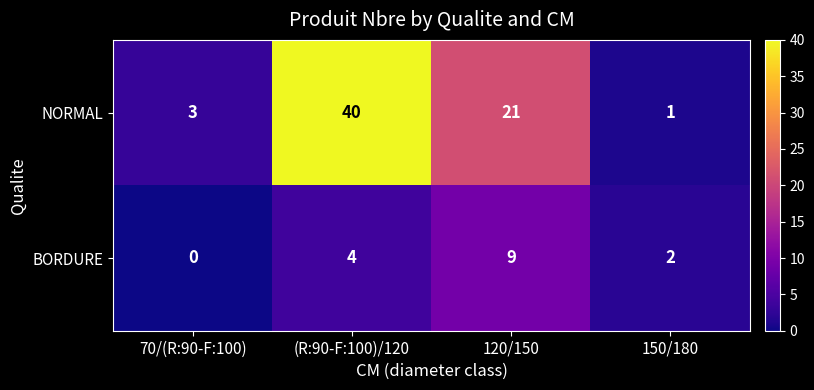

What is the sum of all BORDURE values?

15